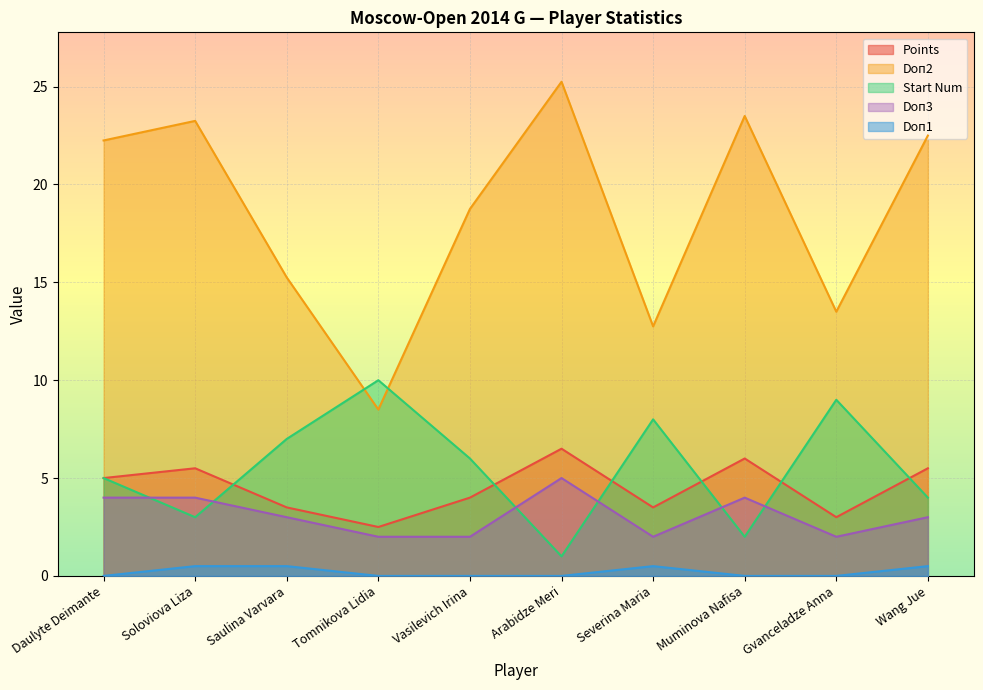

How many values in the Doп3 series are below 3?

4